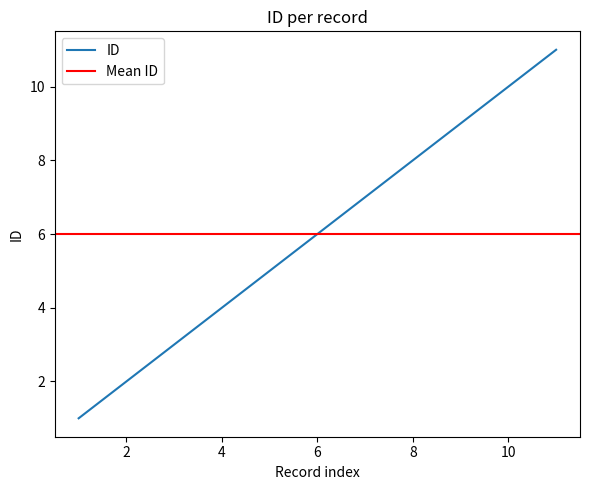

Count the values in the range 3 to 9.

7